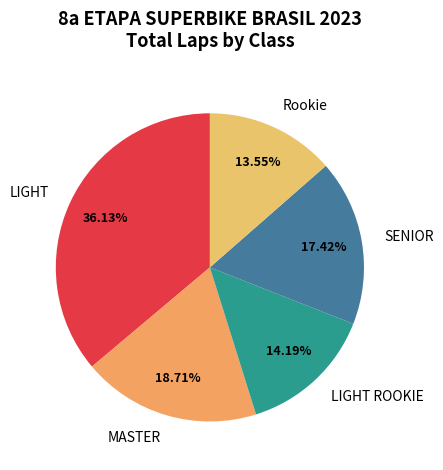

To the nearest percent, what is the difference between the largest and smallest slice percentages?

23%